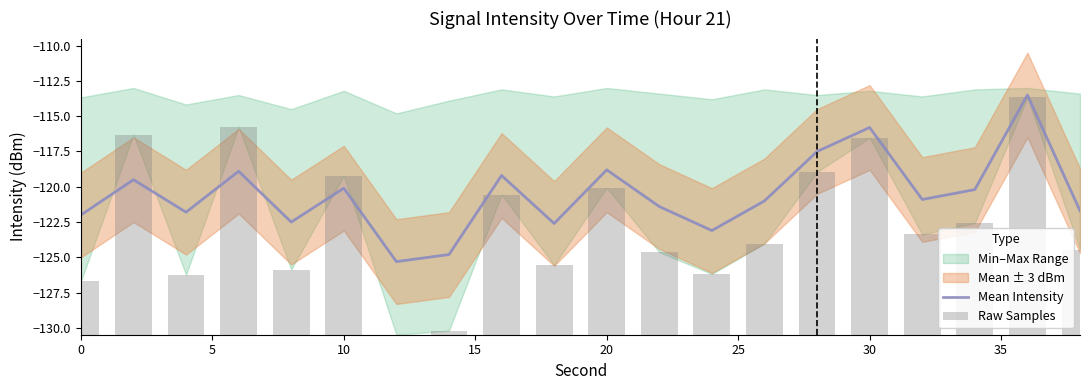

How many values in the Mean Intensity series are below -120?

13